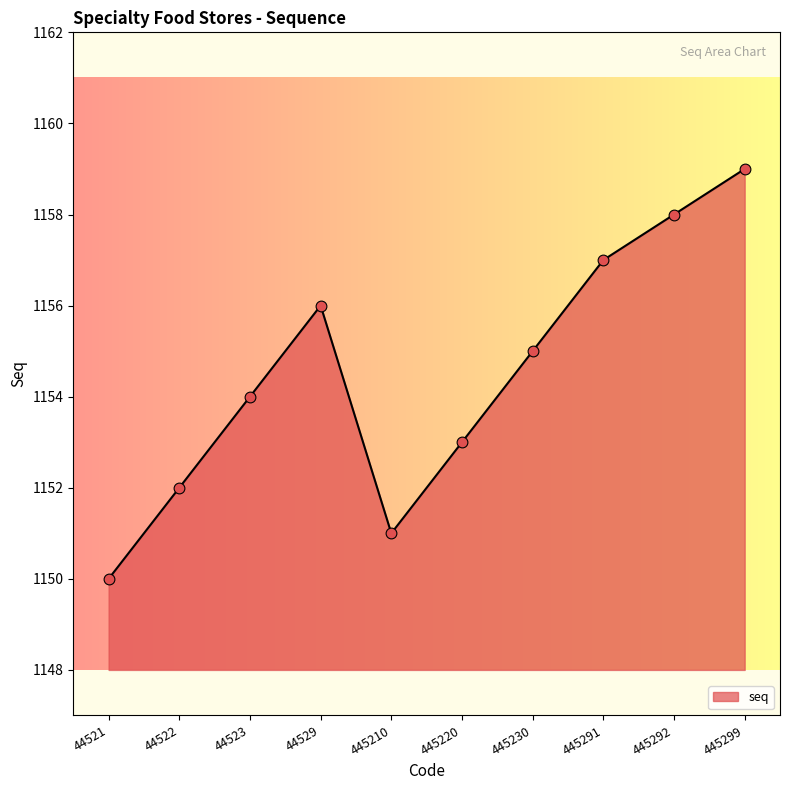

What is the ratio of the value at 445220 to the value at 445210?

1.0